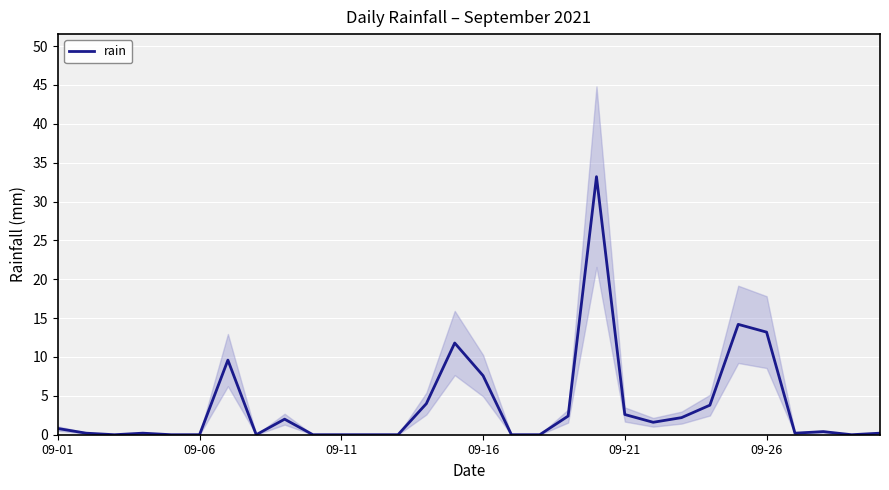

What is the highest value of the rain series?

33.2